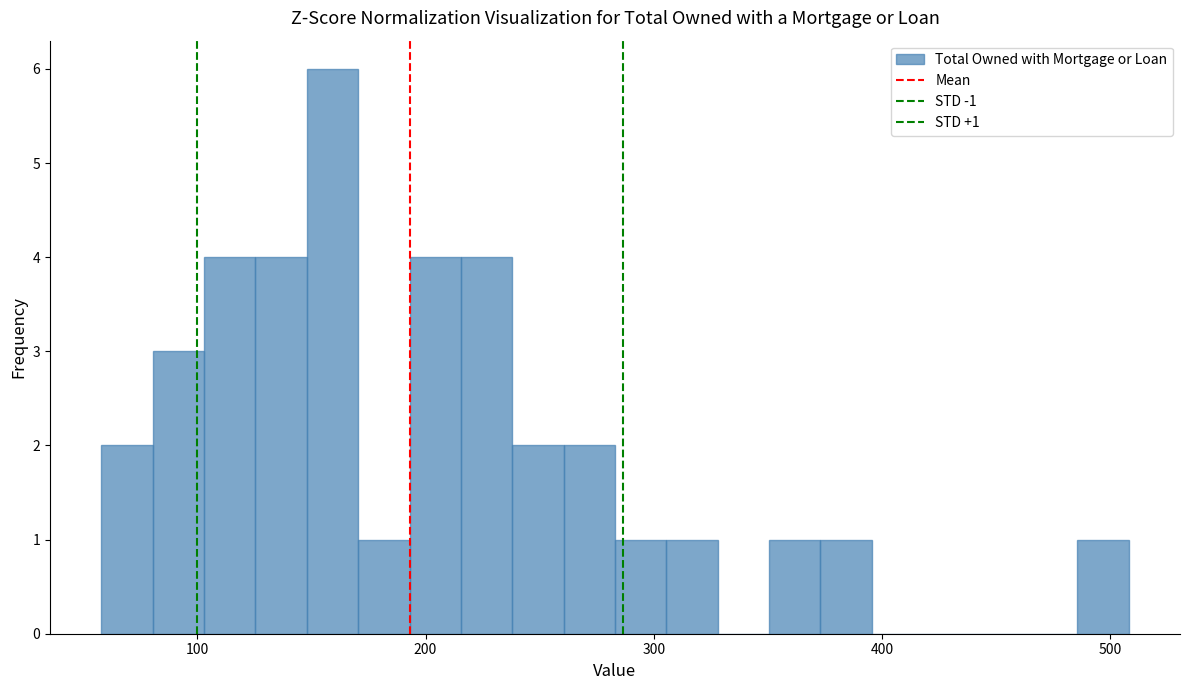

Around what value on the x-axis is the tallest bar? Give the approximate position of its centre, as read against the axis.

160